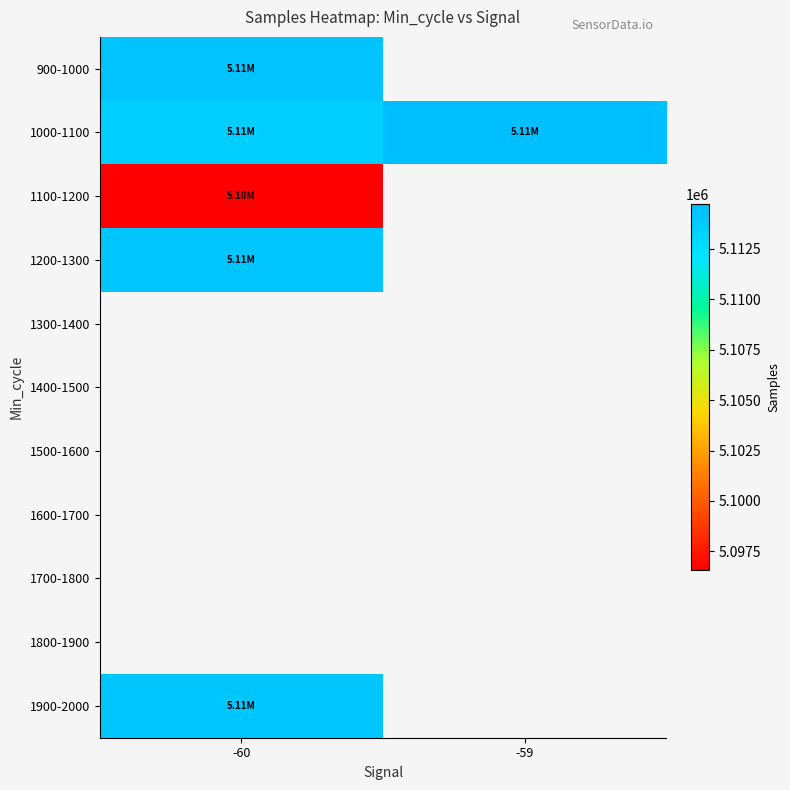

Between -60 and -59, which series saw the biggest shift?

1000-1100